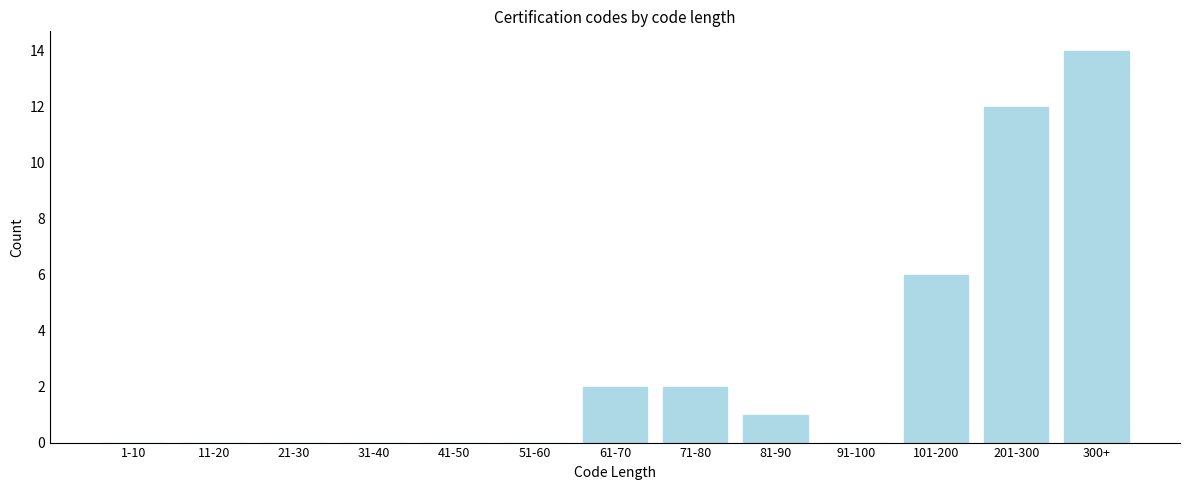

Reading right to left, what are all the values shown in this chart?

300+=14	201-300=12	101-200=6	91-100=0	81-90=1	71-80=2	61-70=2	51-60=0	41-50=0	31-40=0	21-30=0	11-20=0	1-10=0